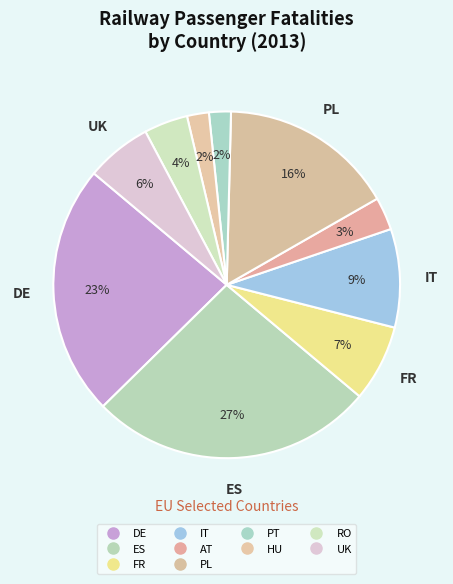

Does any single category account for the majority?

No